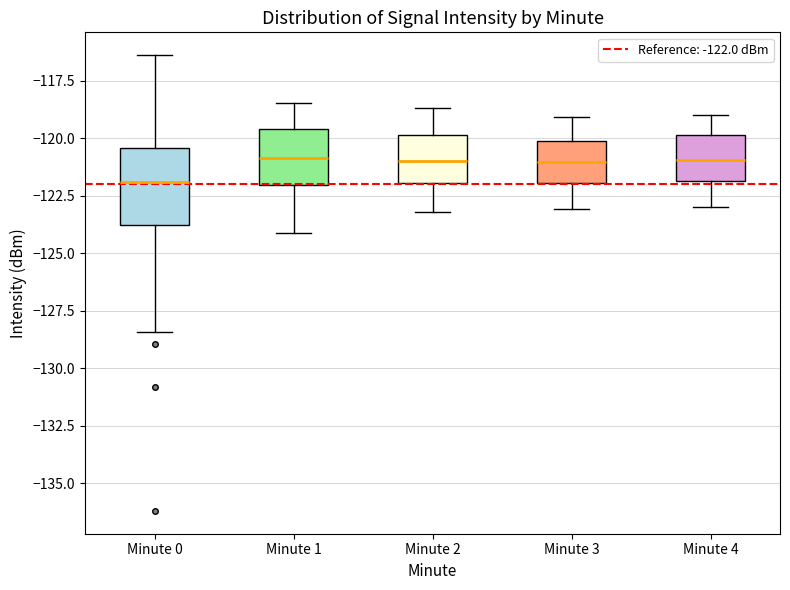

Which box is the tallest, from its lower edge to its upper edge?

Minute 0